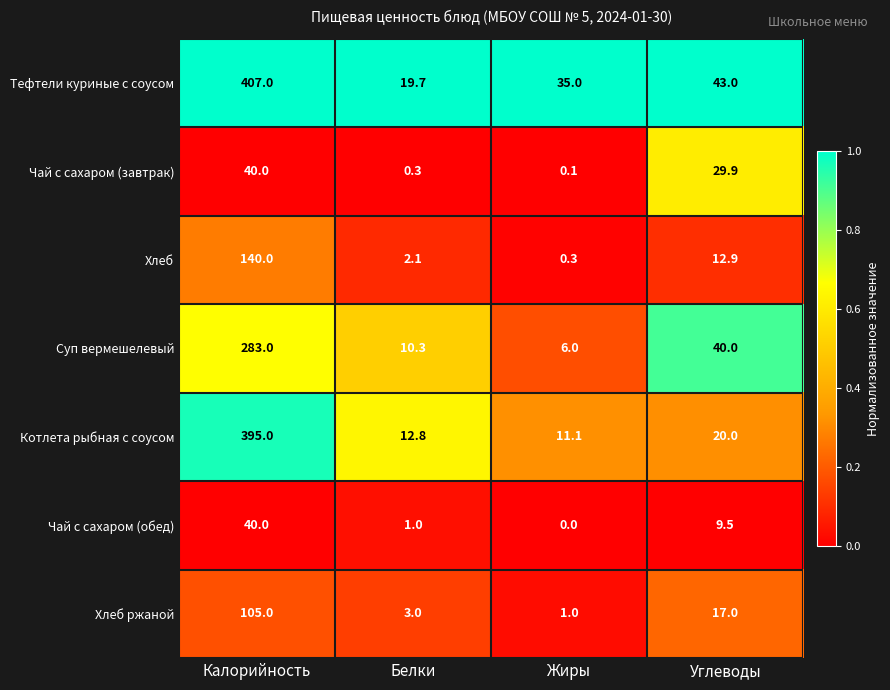

What is the maximum value for Чай с сахаром (обед)?

40.0